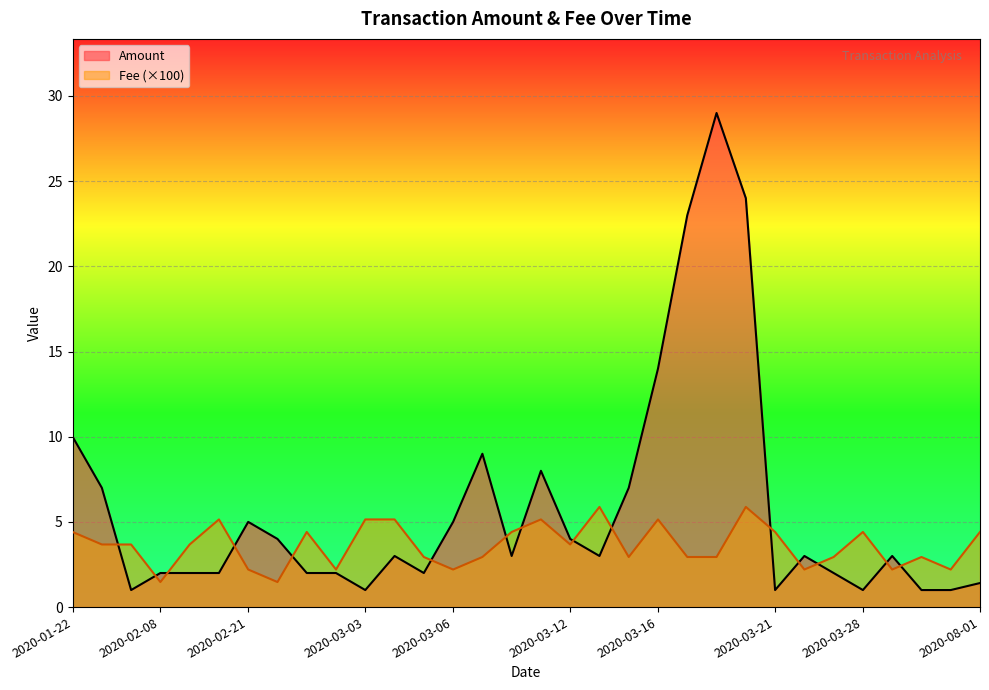

What is the sum of all Amount values?

185.4